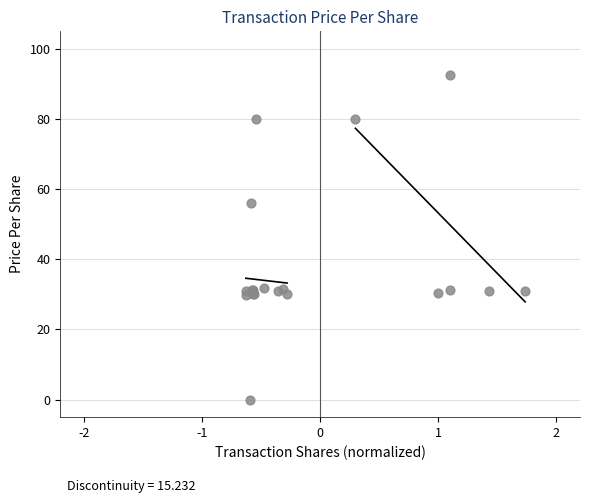

What Y value in the scatter plot is closest to 46?

56.1